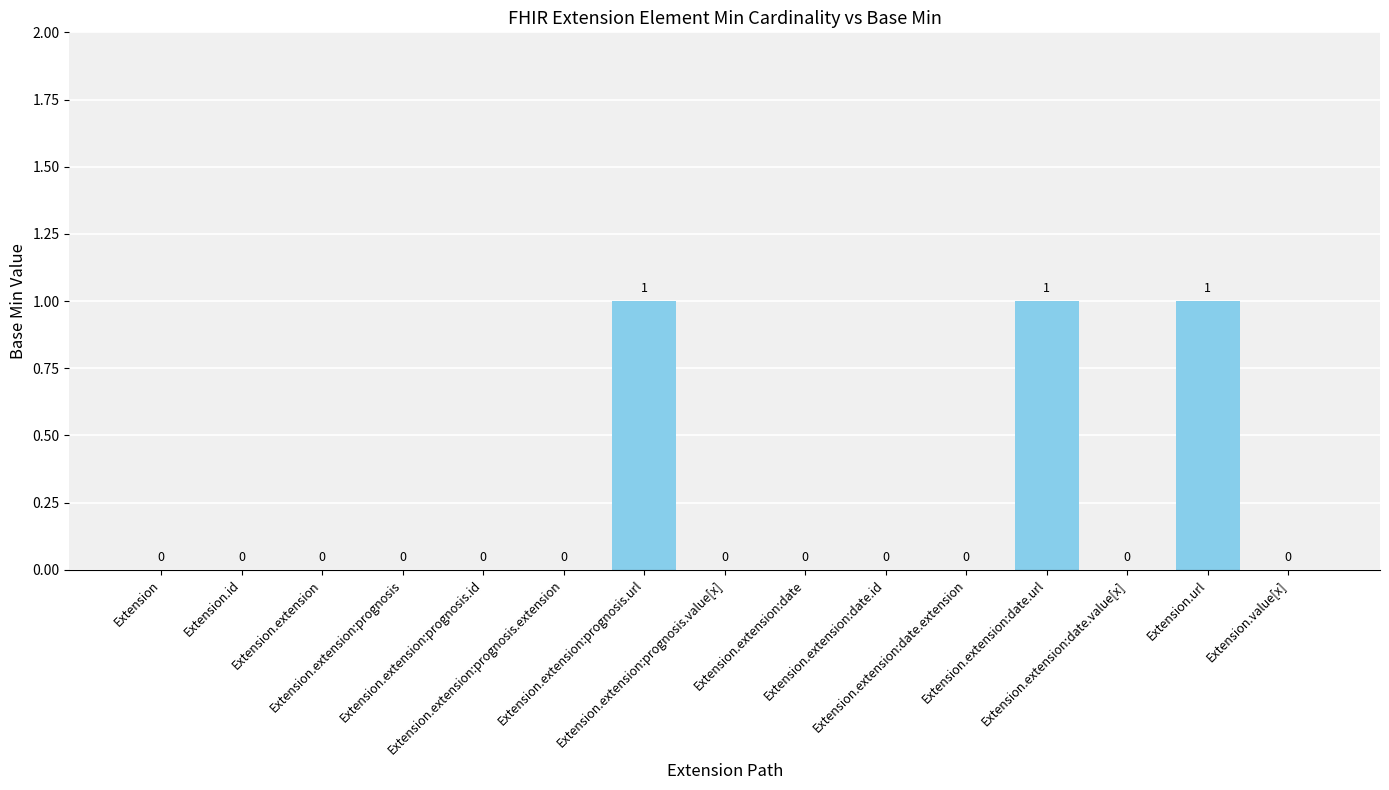

How many values are above zero?

3